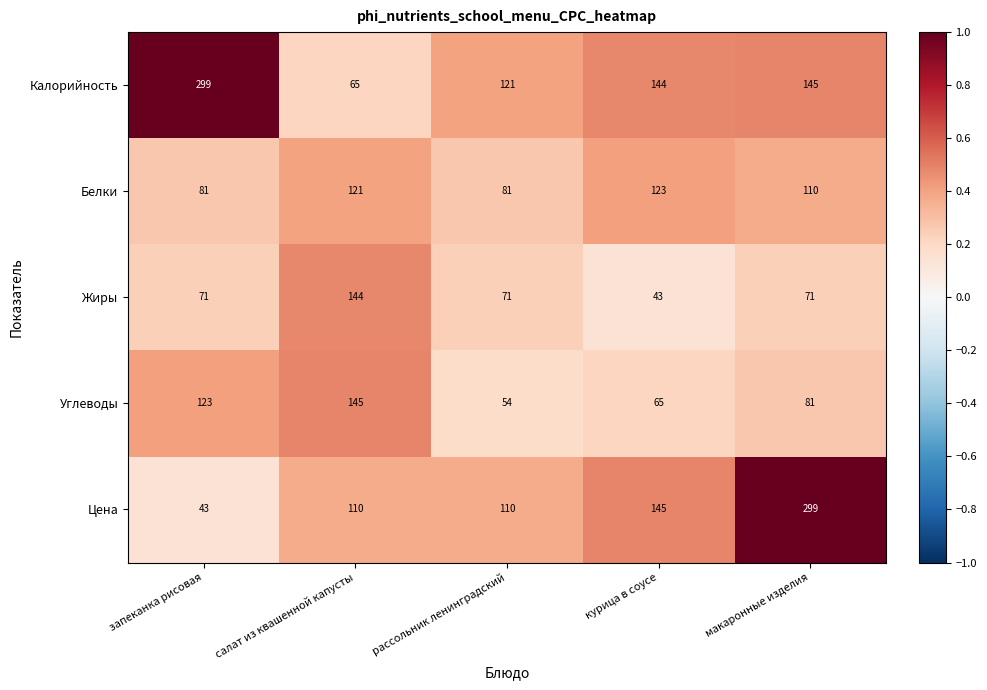

Reading left to right, list all the values displayed in this chart.

Калорийность: 299	65	121	144	145
Белки: 81	121	81	123	110
Жиры: 71	144	71	43	71
Углеводы: 123	145	54	65	81
Цена: 43	110	110	145	299